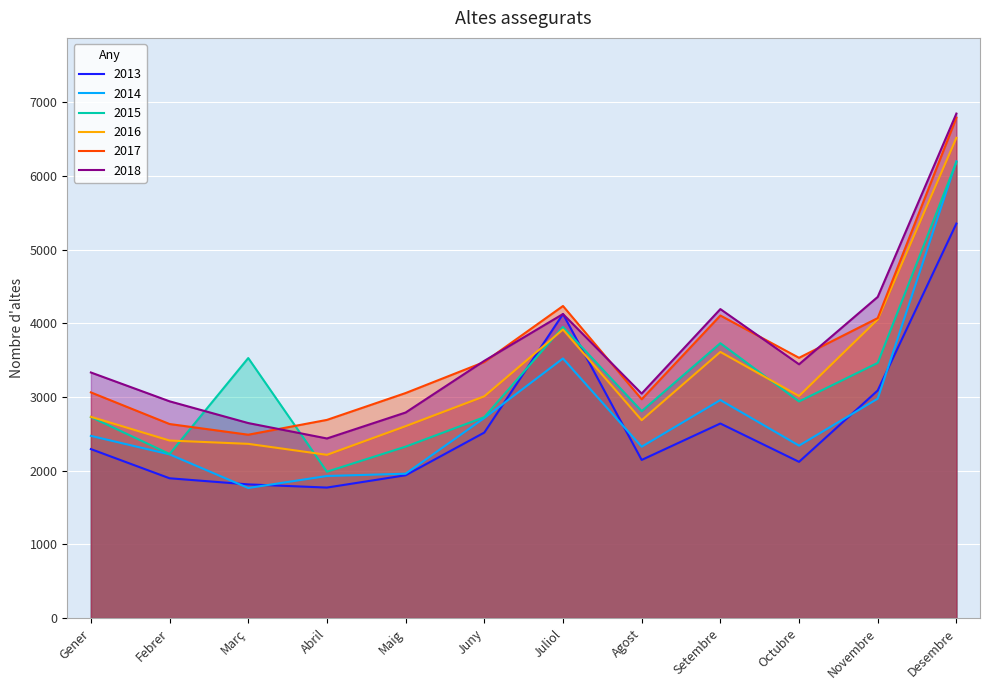

How many data points does each series have?

12